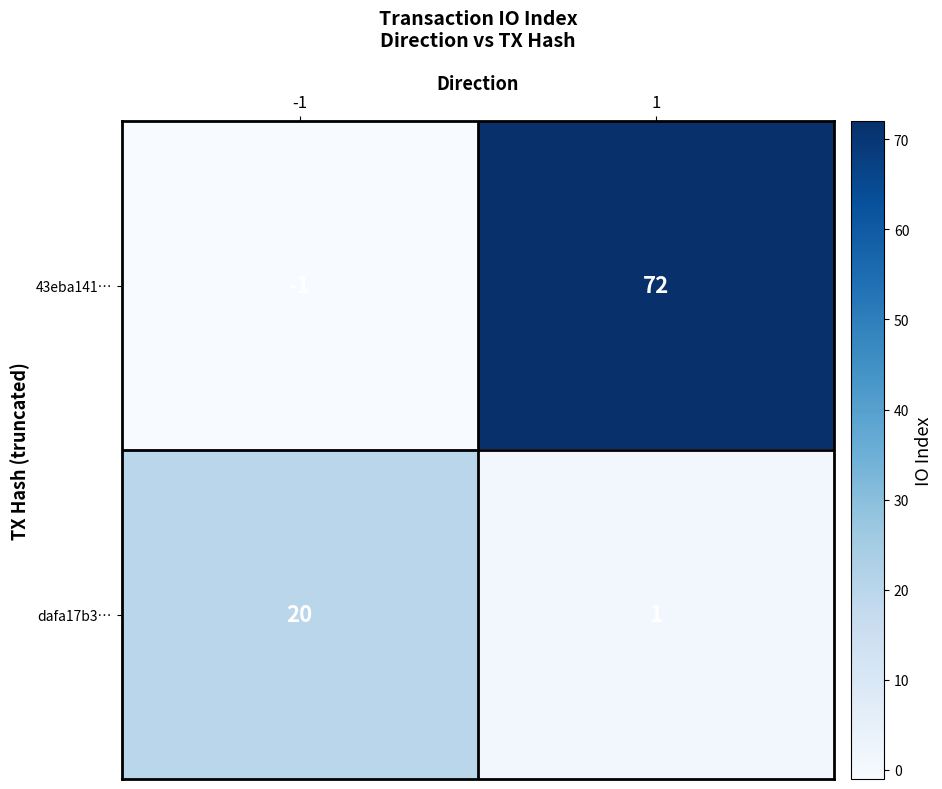

List the series in order of their overall mean, lowest first.

dafa17b3…, 43eba141…